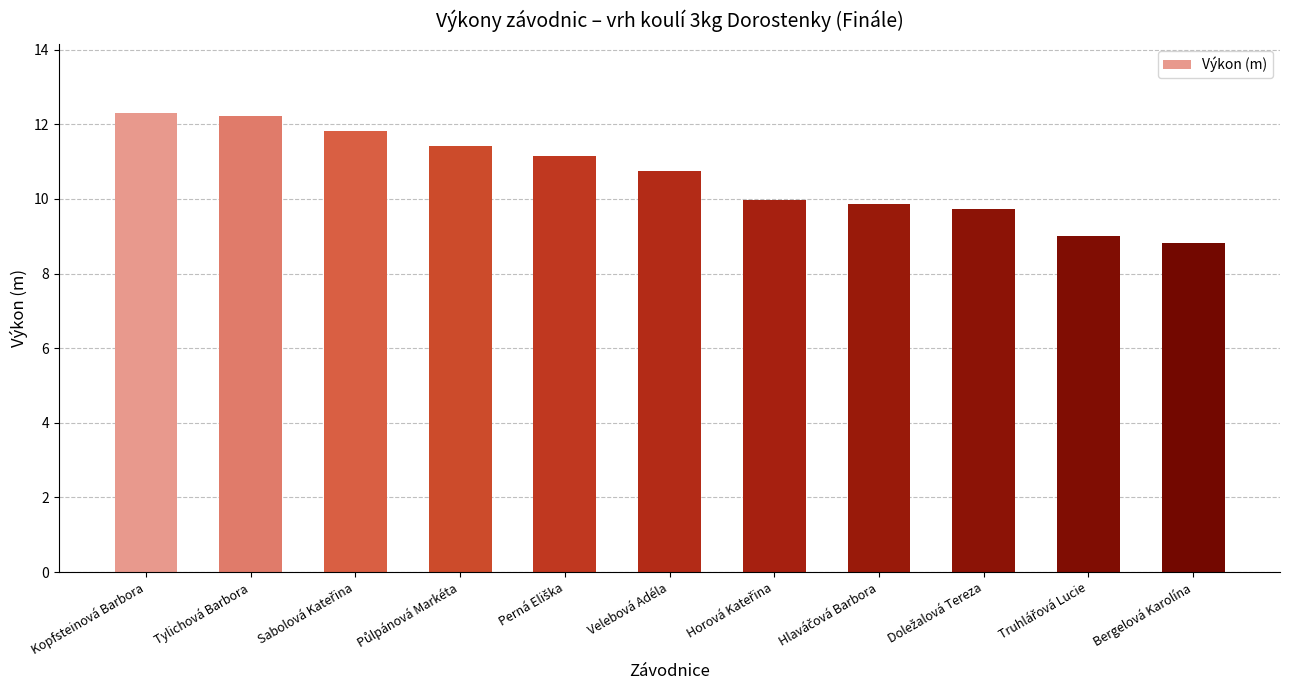

What is the difference between the second highest and second lowest values?

3.2